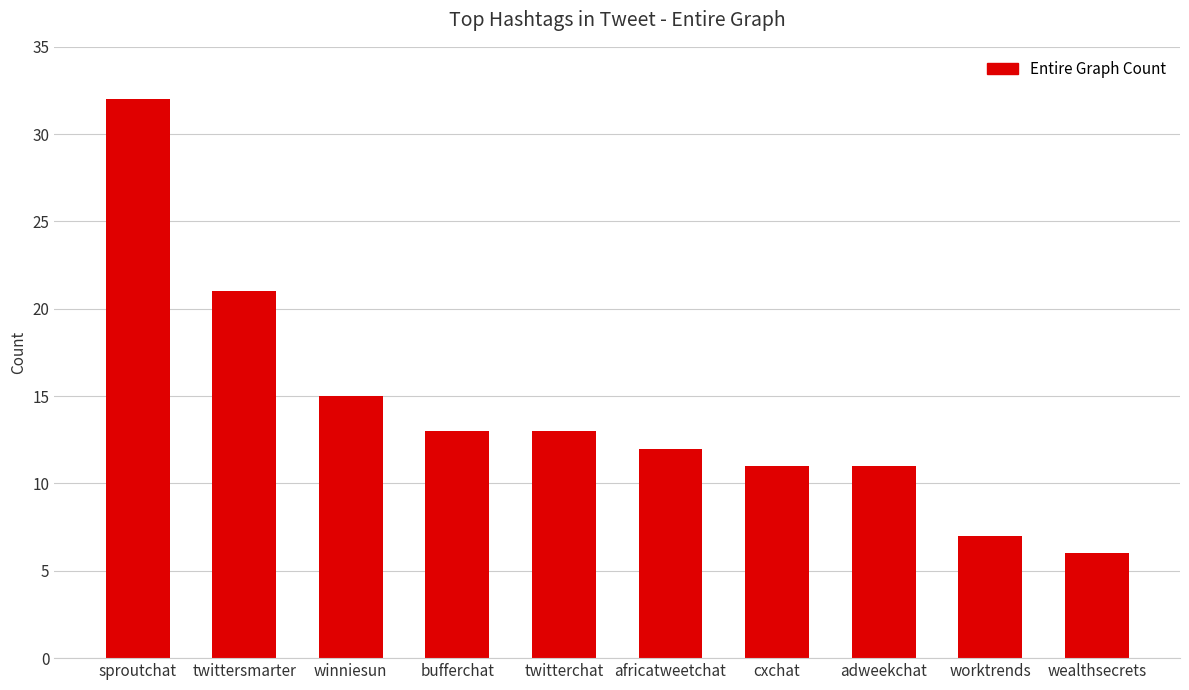

At which label is the value closest to 19?

twittersmarter